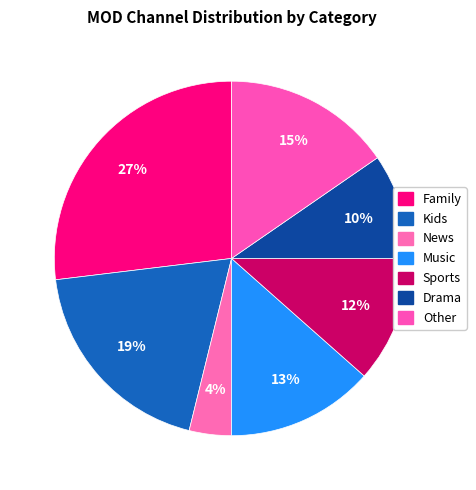

Count the number of slices in the pie.

7